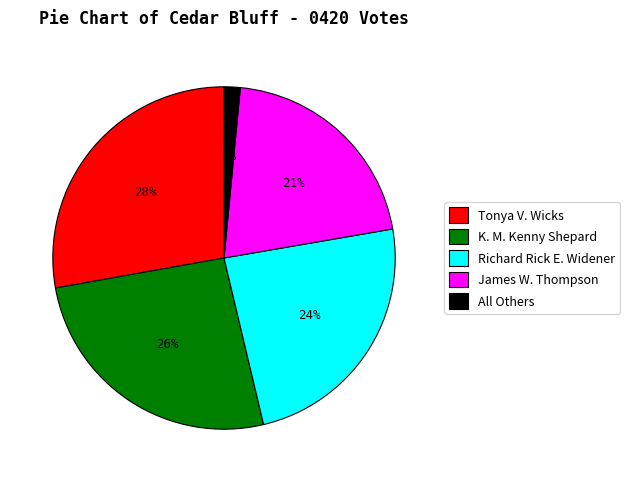

How many segments does this pie chart have?

5